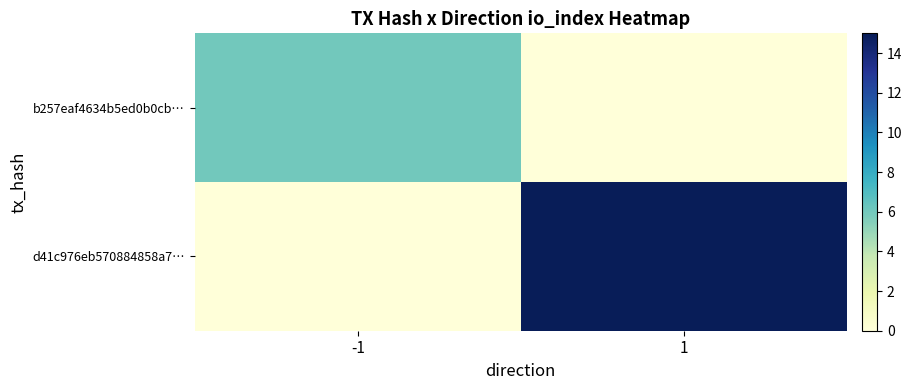

Count the number of data series in this chart.

2